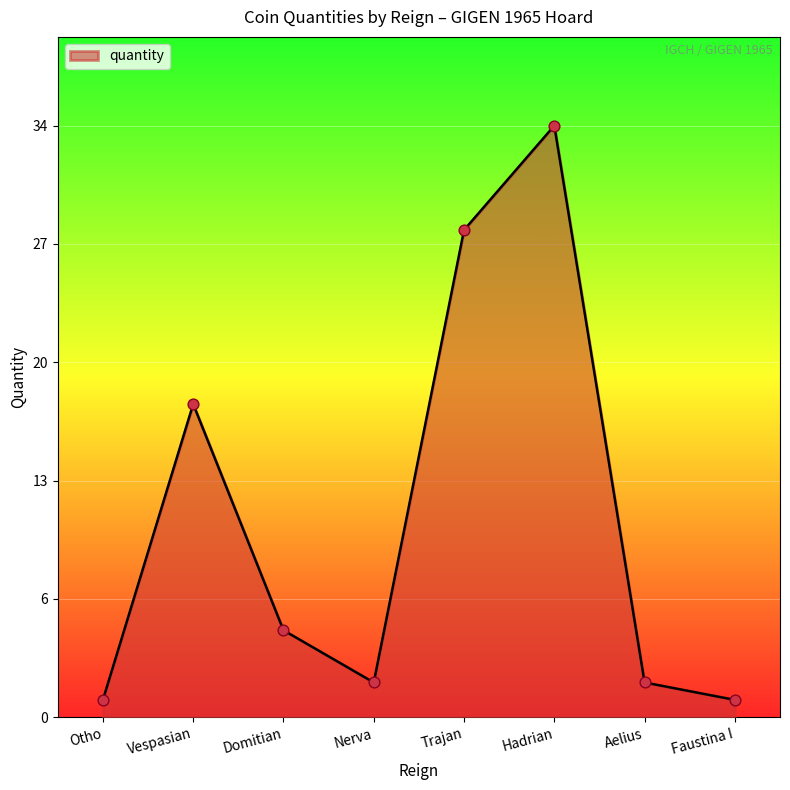

What is the ratio of the value at Faustina I to the value at Nerva?

0.5